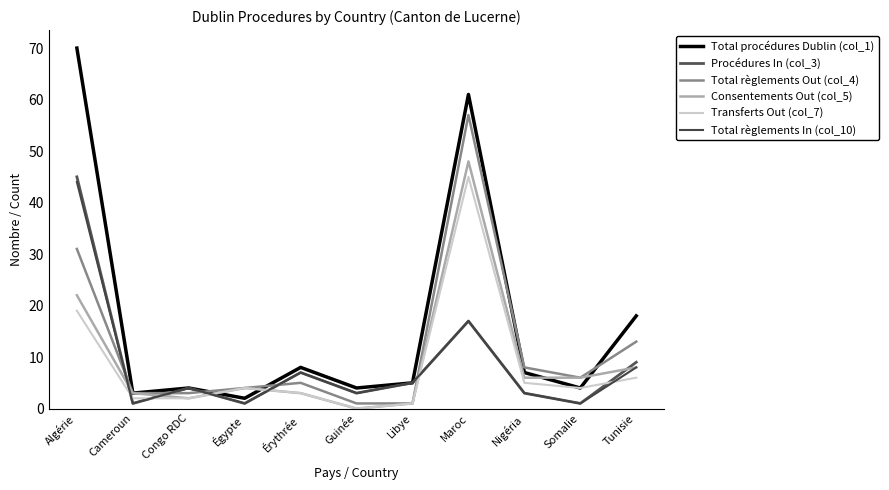

What is the difference between the second highest and minimum values in the Total procédures Dublin (col_1) series?

59